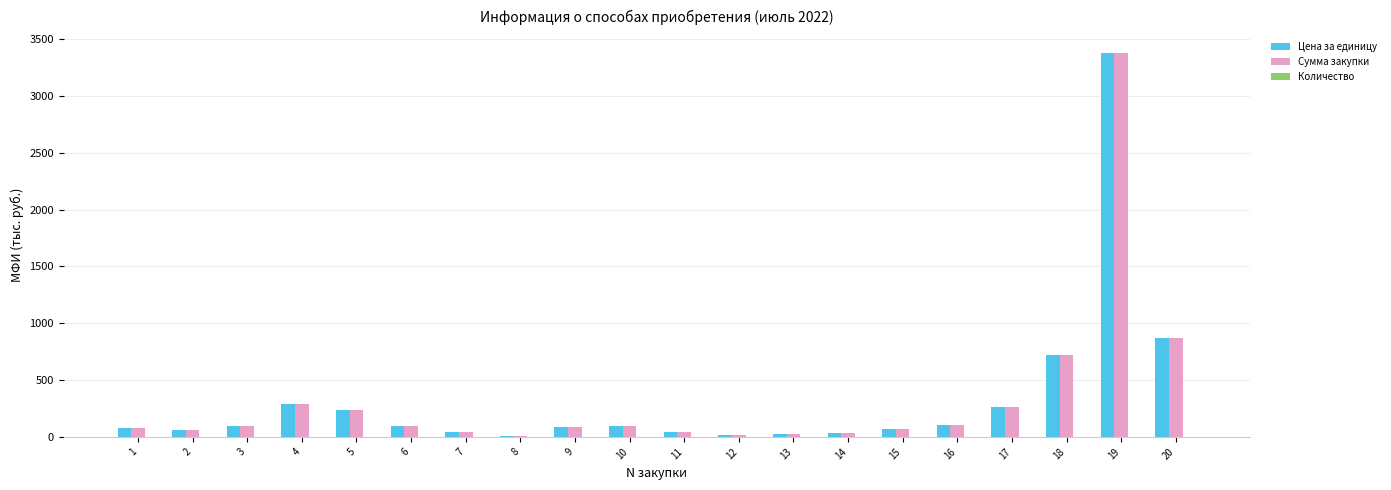

What is the sum of all Сумма закупки values?

6649.2